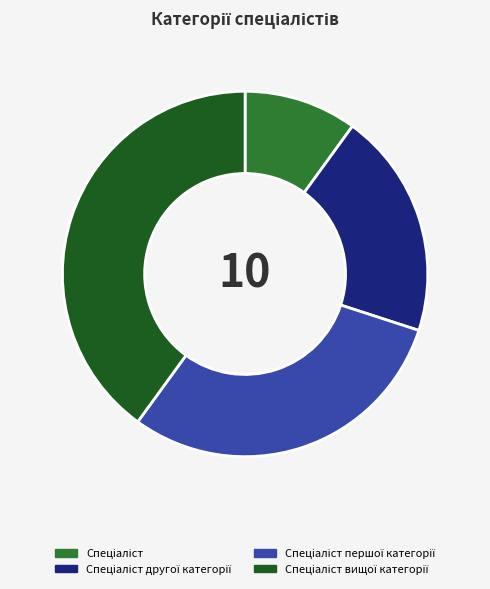

Does any single category account for the majority?

No